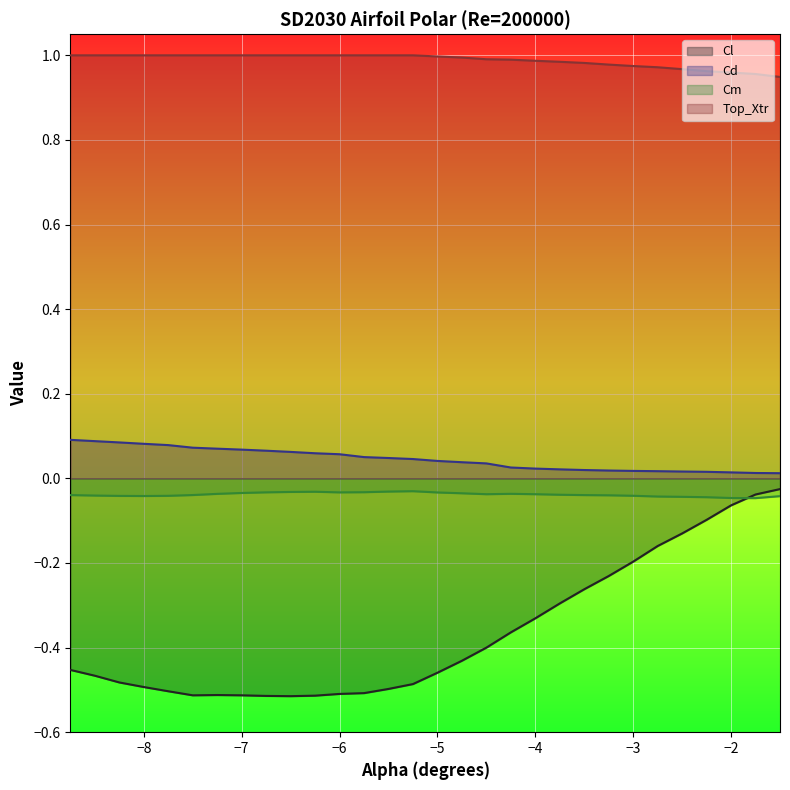

How many lines are shown in the chart?

4